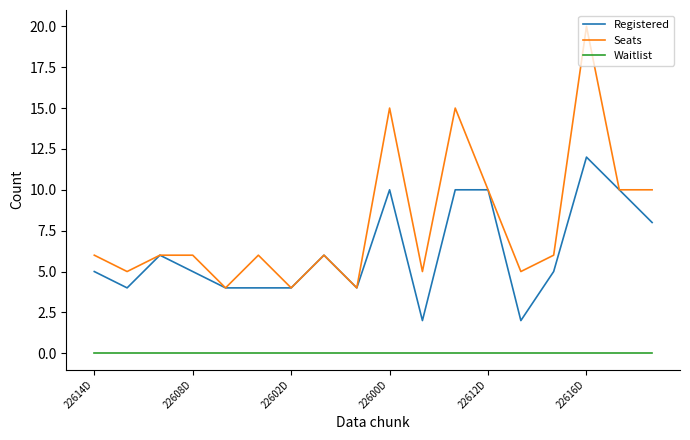

Which series has the widest spread of values?

Seats